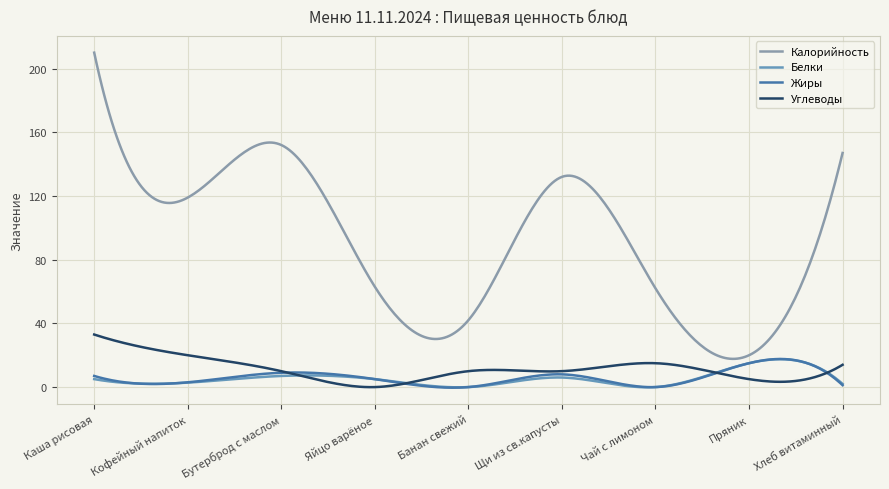

Which series has the largest range (max minus min)?

Калорийность